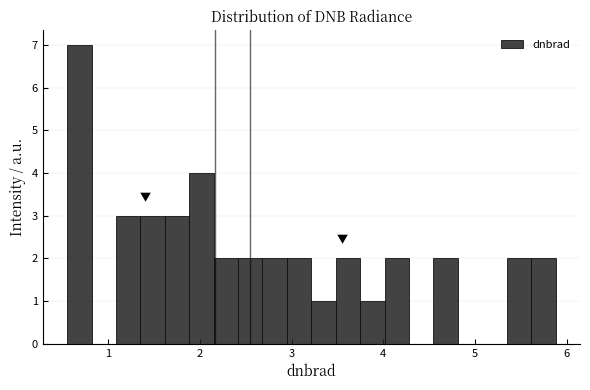

Around what value on the x-axis is the tallest bar? Give the approximate position of its centre, as read against the axis.

0.7